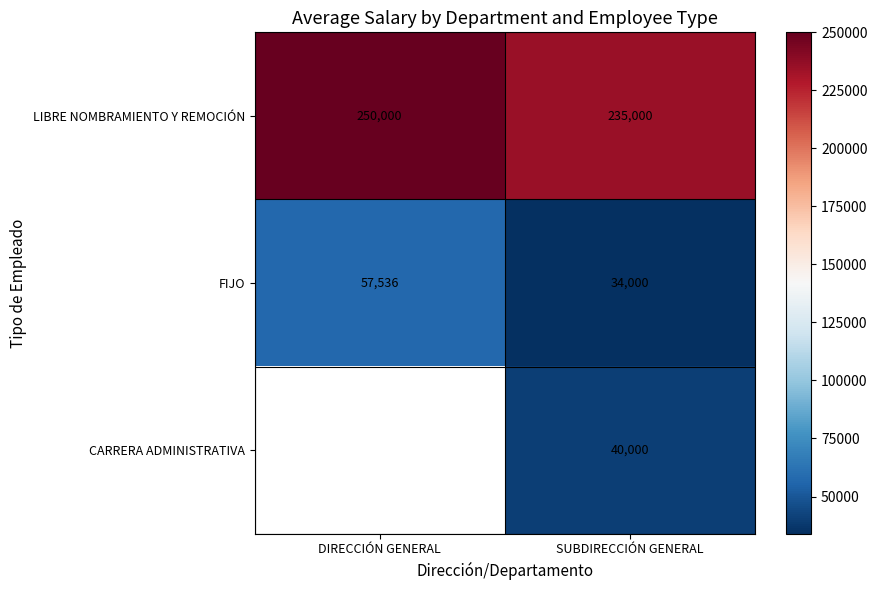

The value of FIJO at SUBDIRECCIÓN GENERAL is 11636. True or false?

False